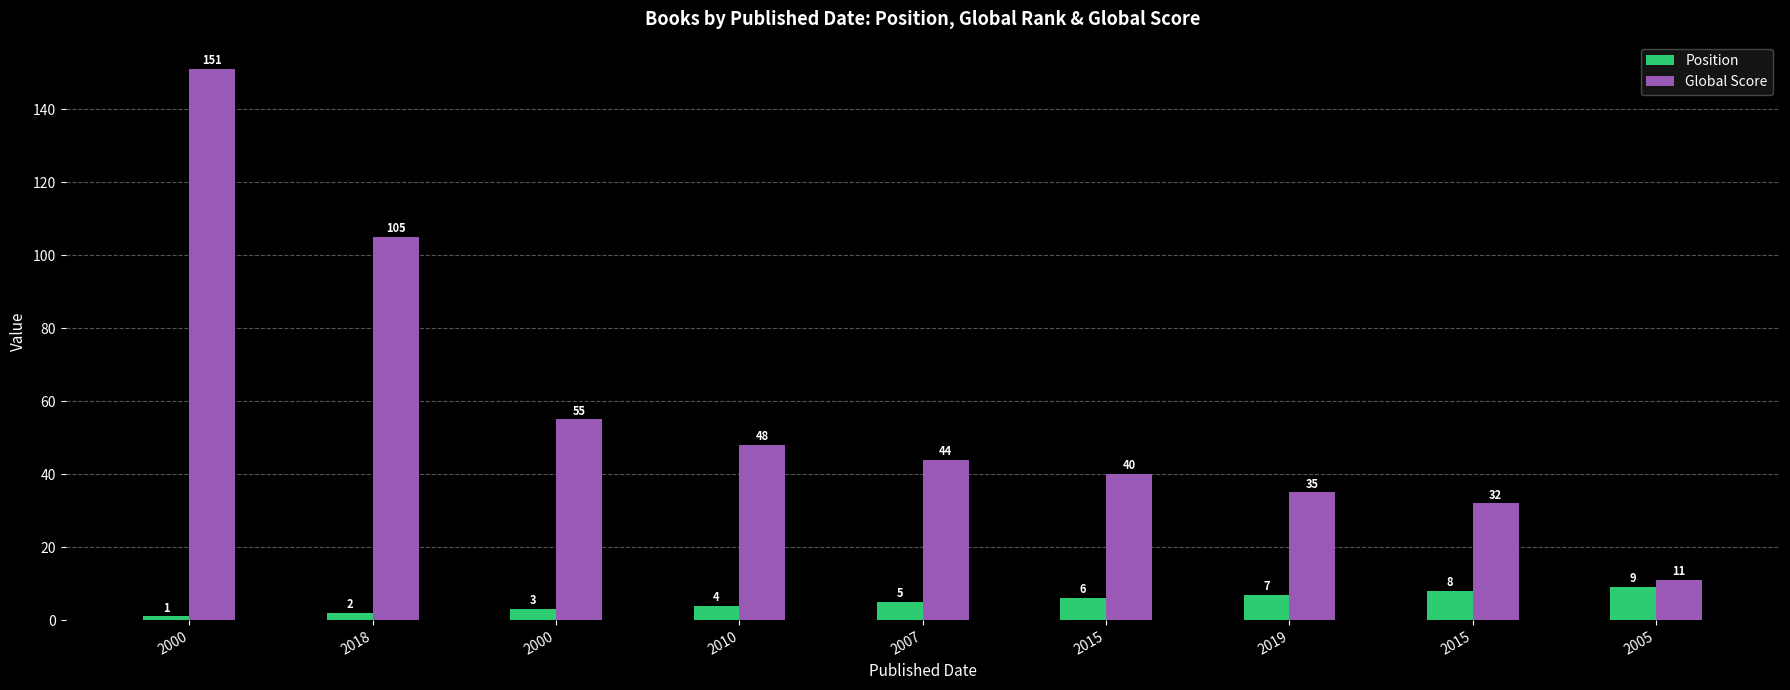

List the labels in order of Global Score value, smallest first.

2005, 2015, 2019, 2015, 2007, 2010, 2000, 2018, 2000